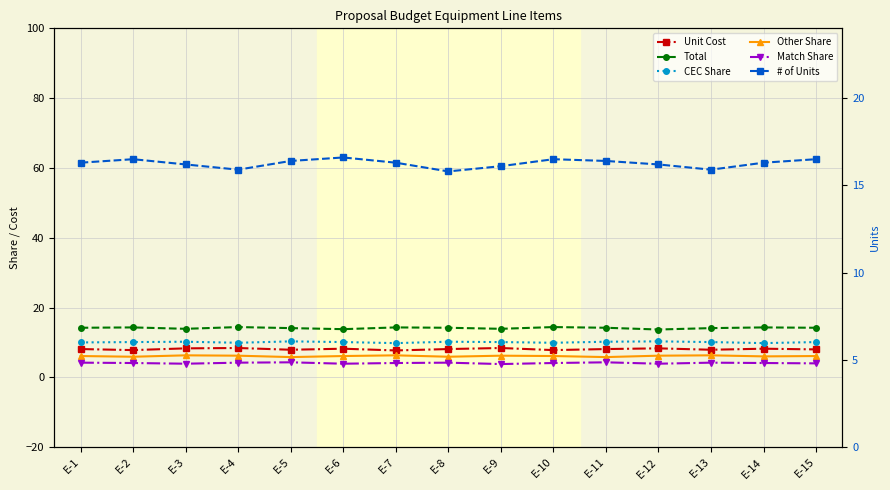

What is the total value across all series at E-9?

58.5